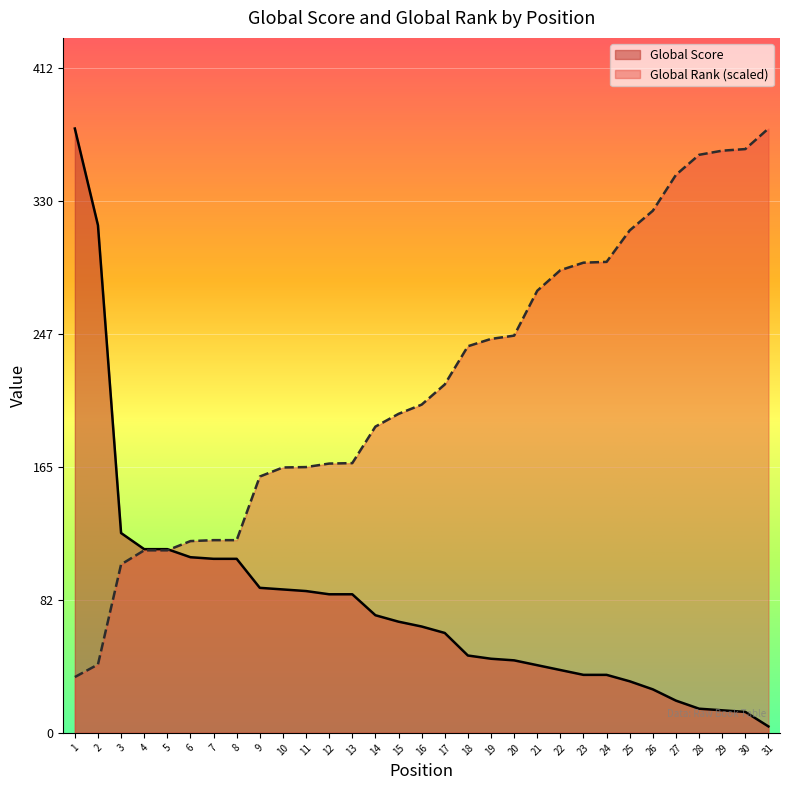

What is the total value across all series at 6?

228.0